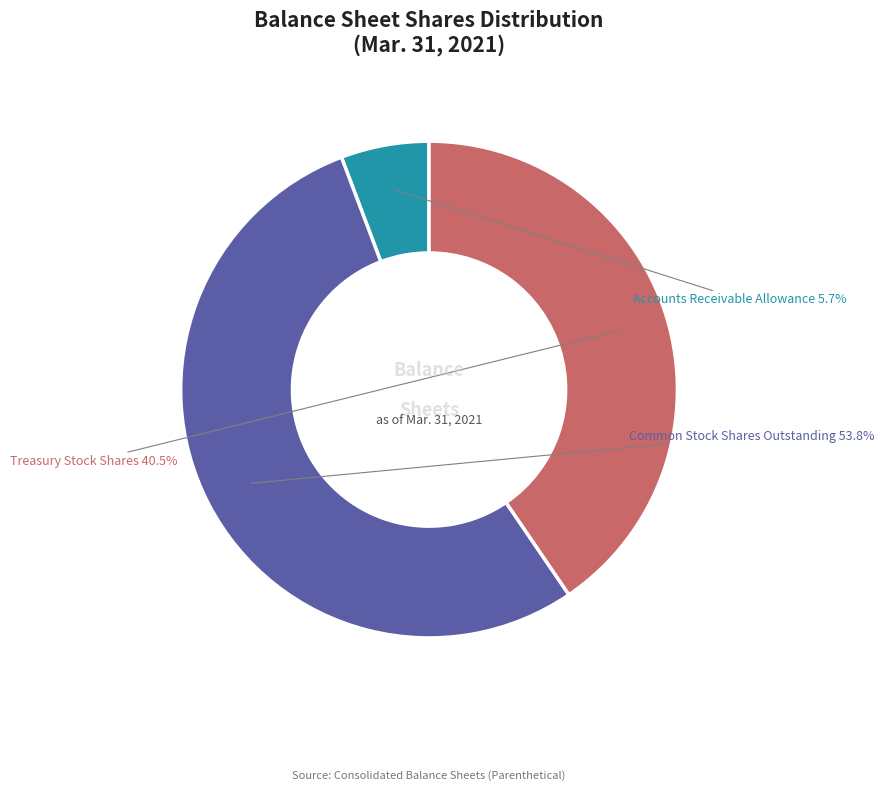

Is there any slice that represents more than half of the pie?

Yes